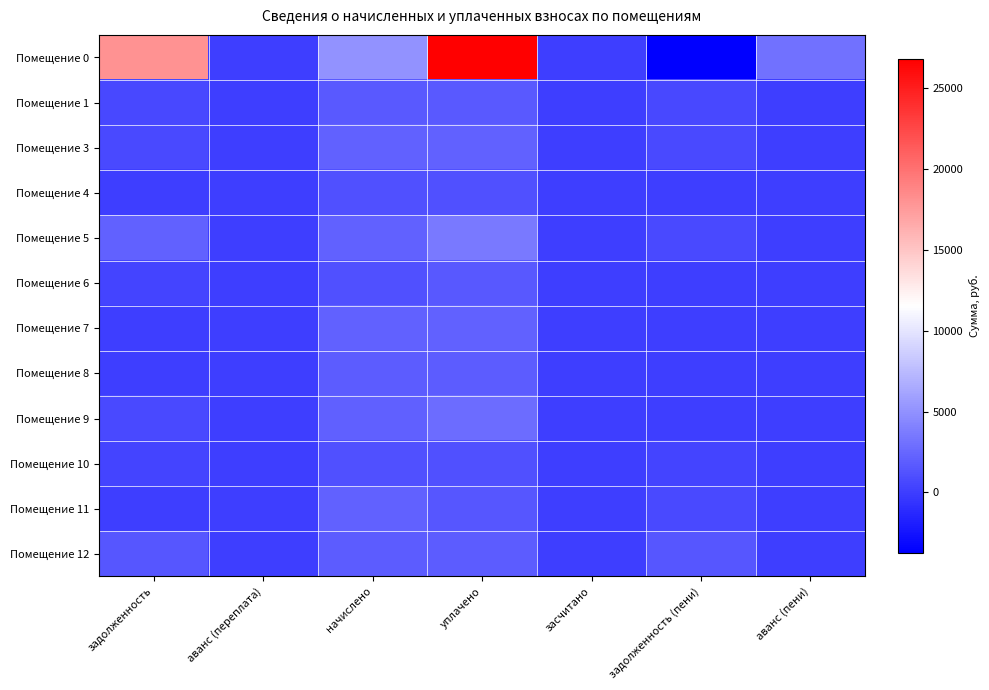

Which series changed the most between аванс (переплата) and задолженность (пени)?

Помещение 0